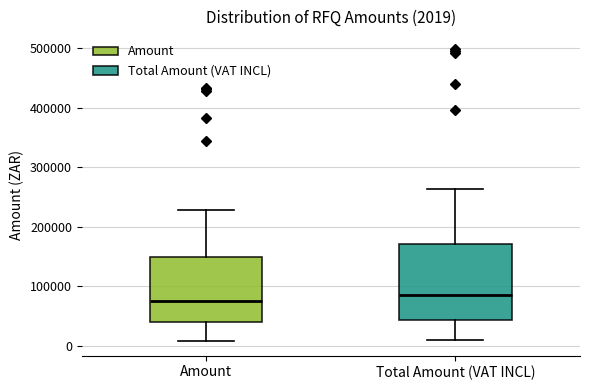

Which box's median line is the lowest?

Amount